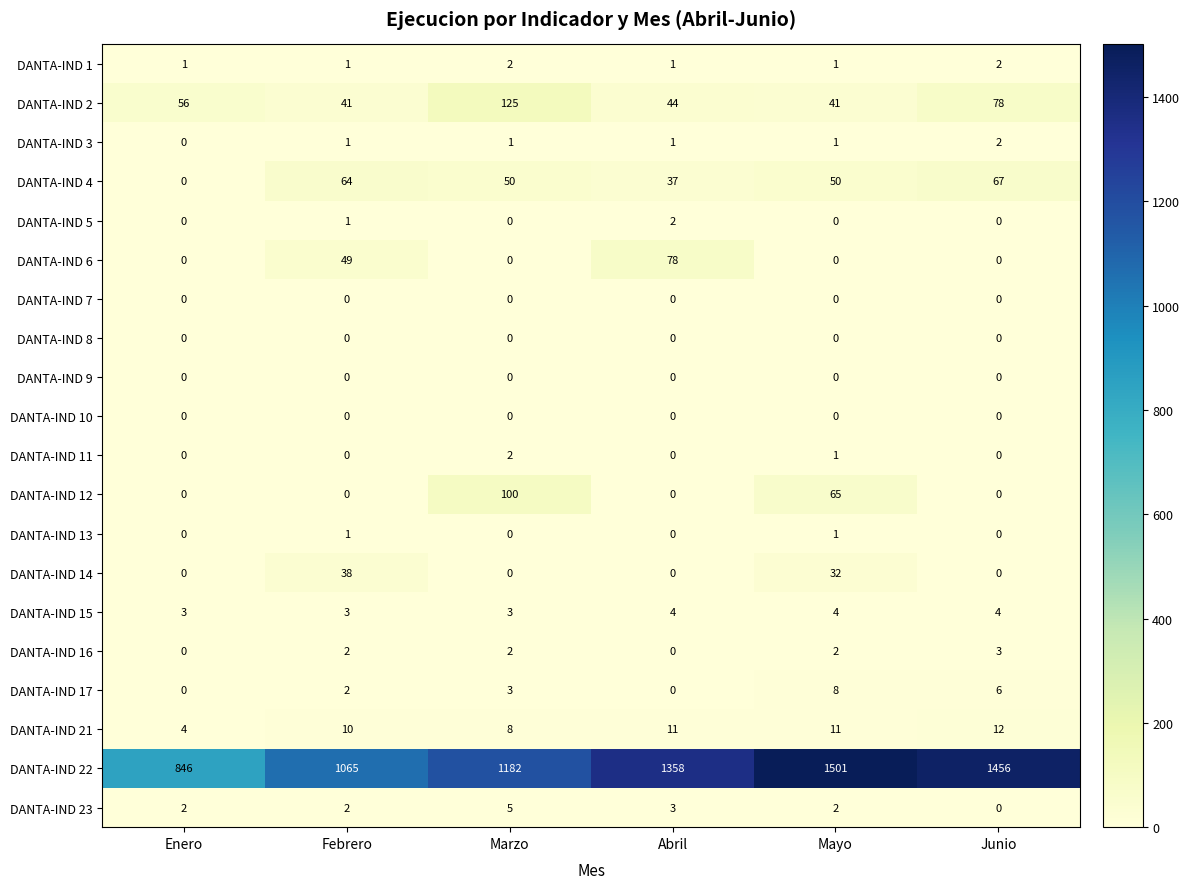

Is it true that DANTA-IND 23 equals 7 at Marzo?

False